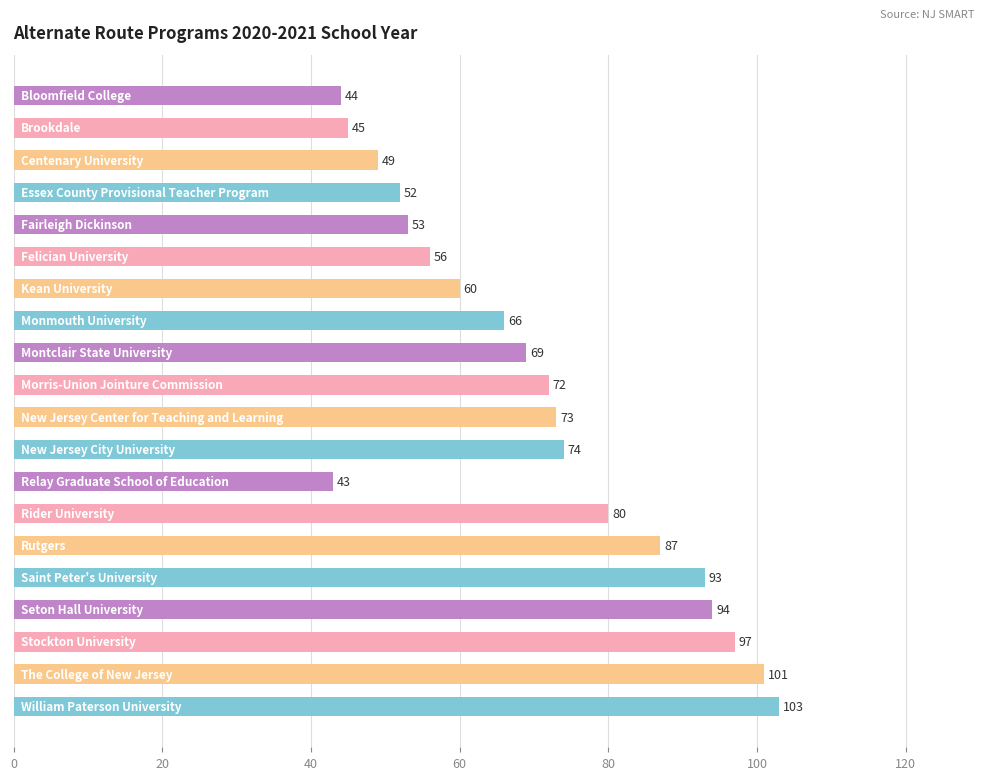

What is the difference between the maximum and second lowest values?

59